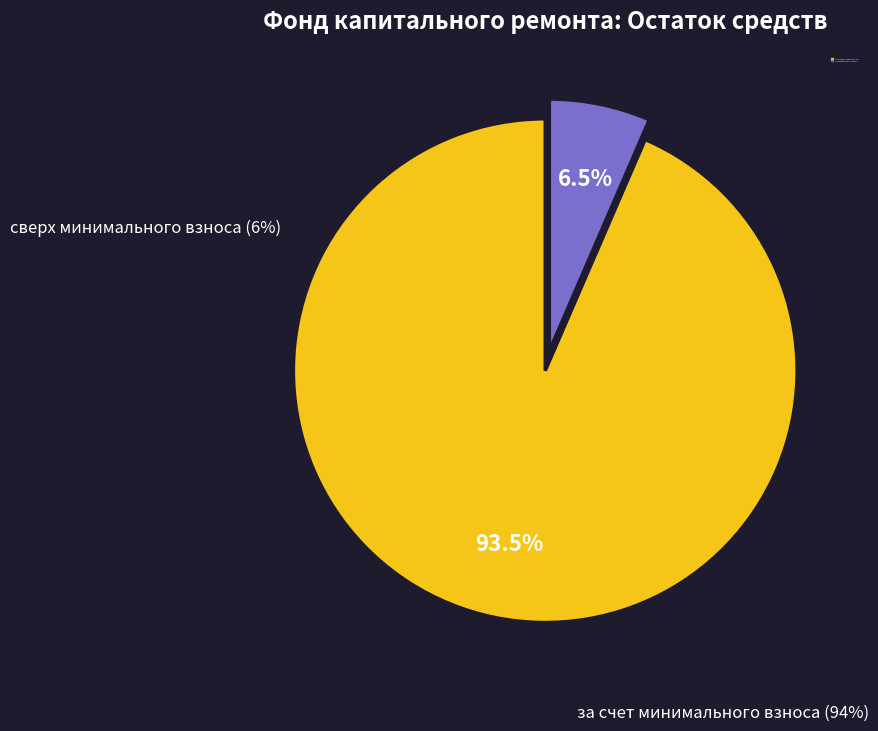

Count the number of slices in the pie.

2